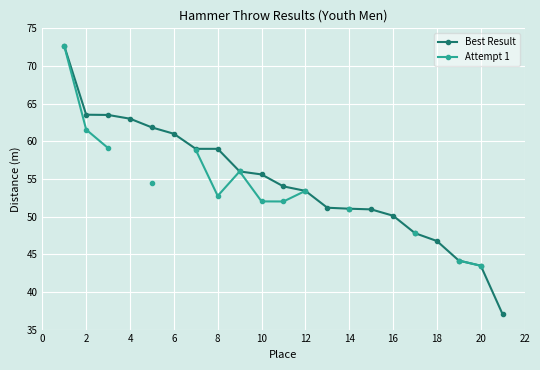

How many lines are shown in the chart?

2